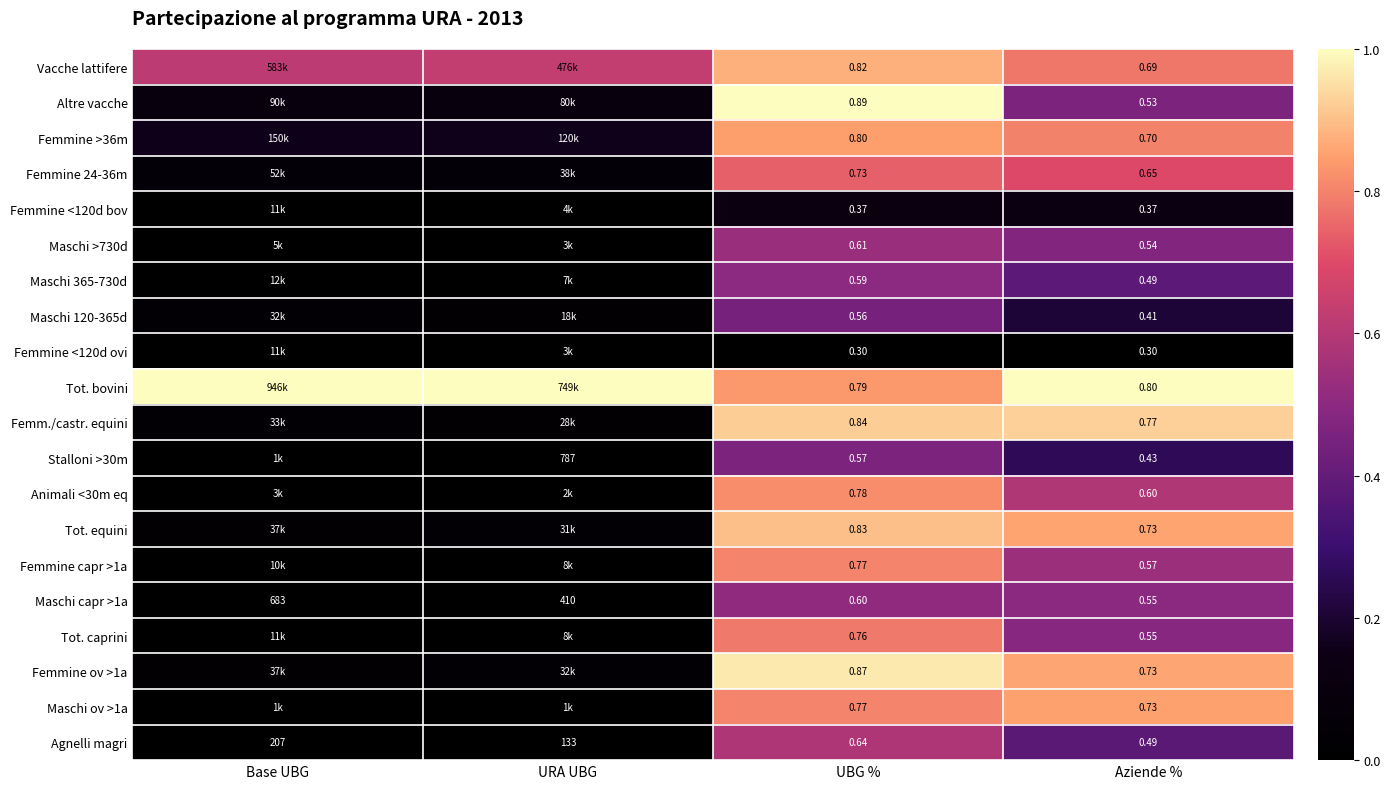

What is the difference between the highest and lowest values at UBG %?

0.6